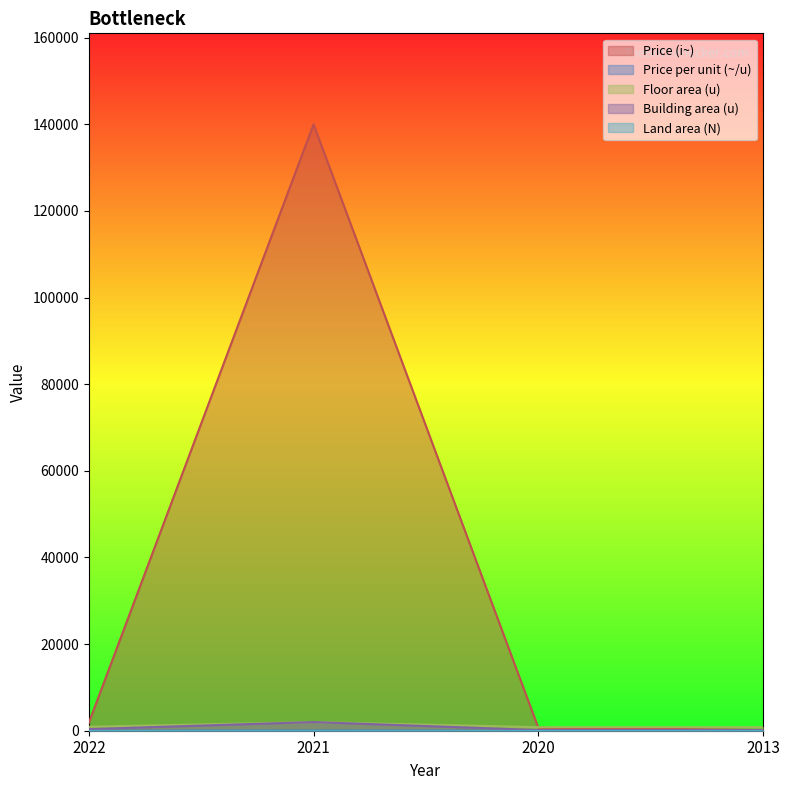

What is the value of the Building area (u) point at the 4th from the left?

155.0